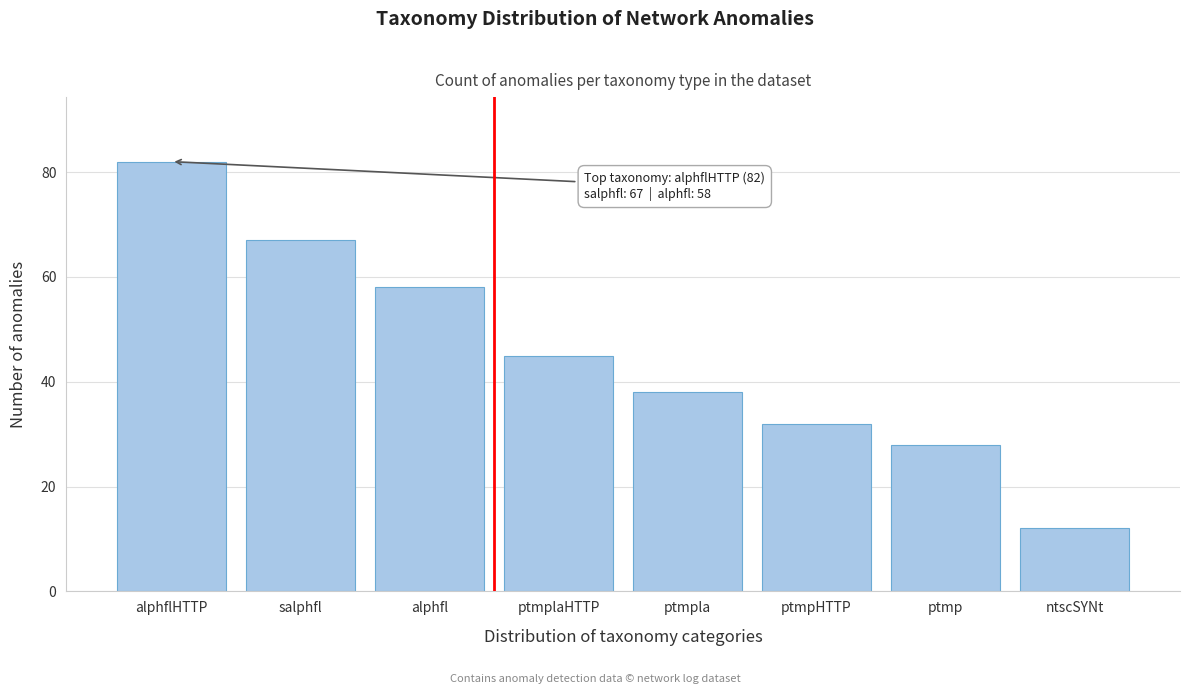

Reading right to left, extract all data points from this chart.

ntscSYNt=12	ptmp=28	ptmpHTTP=32	ptmpla=38	ptmplaHTTP=45	alphfl=58	salphfl=67	alphflHTTP=82